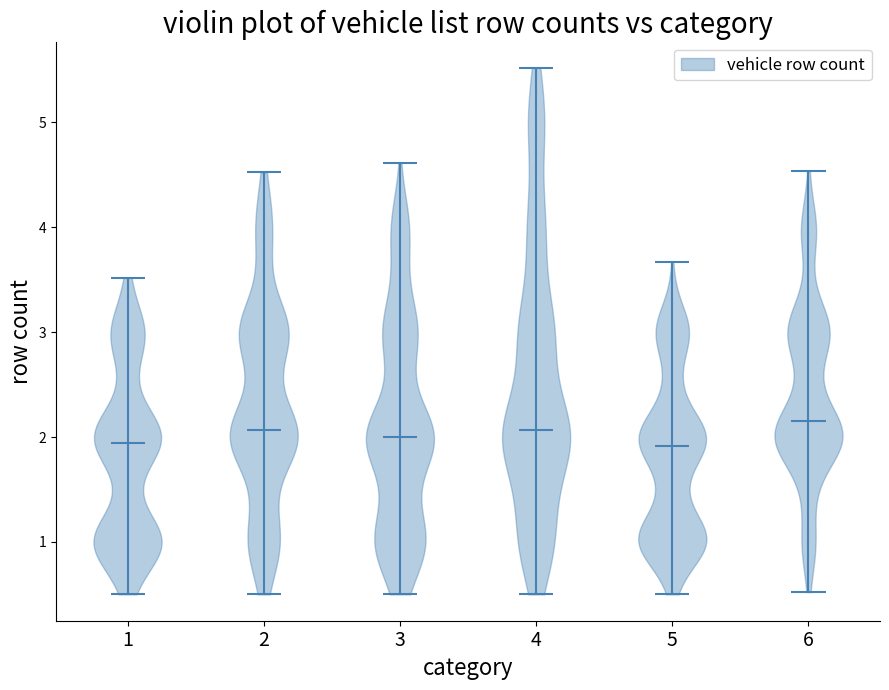

Reading left to right, read every violin against the y-axis: where its median line is, and the lowest and highest points it reaches. The values are not printed on the chart, so give them approximately, as read against the axis.

1: median line 1.9, lowest point 0.5, highest point 3.5
2: median line 2.1, lowest point 0.5, highest point 4.5
3: median line 2.0, lowest point 0.5, highest point 4.6
4: median line 2.1, lowest point 0.5, highest point 5.5
5: median line 1.9, lowest point 0.5, highest point 3.7
6: median line 2.1, lowest point 0.5, highest point 4.5